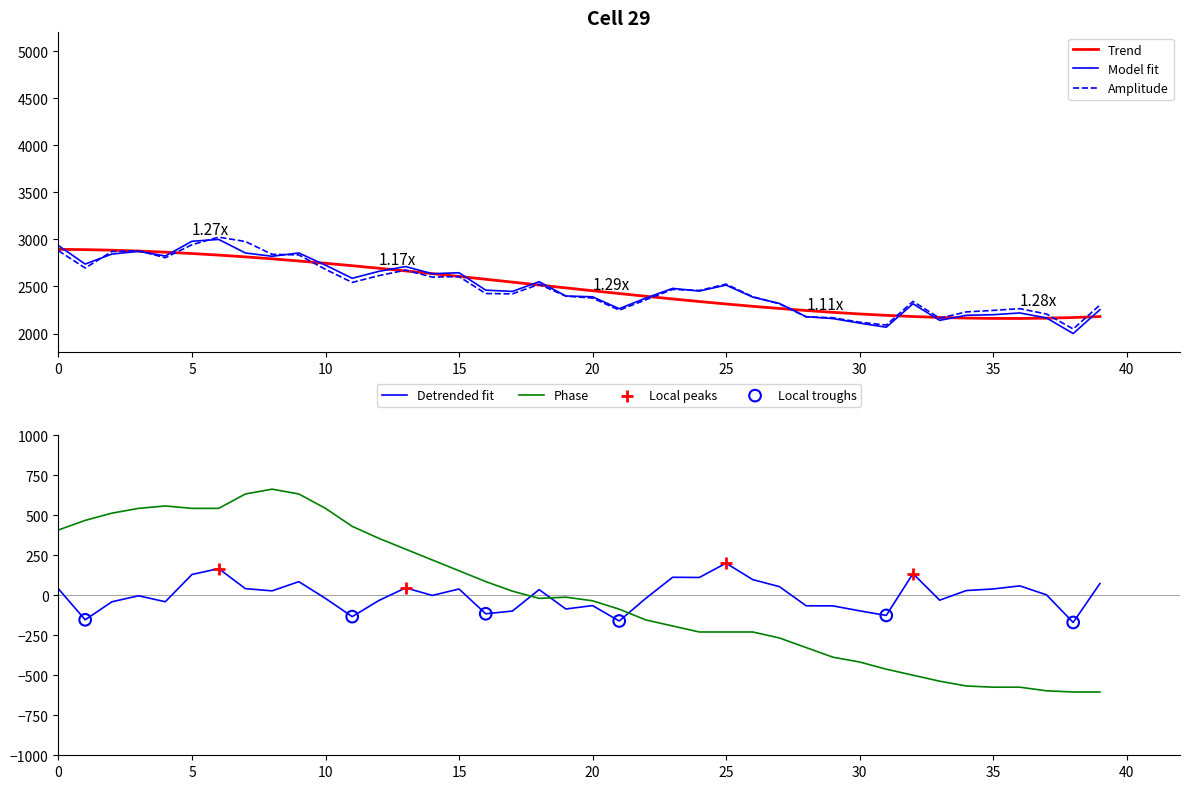

The value of Phase at 25 is -409.4. True or false?

False